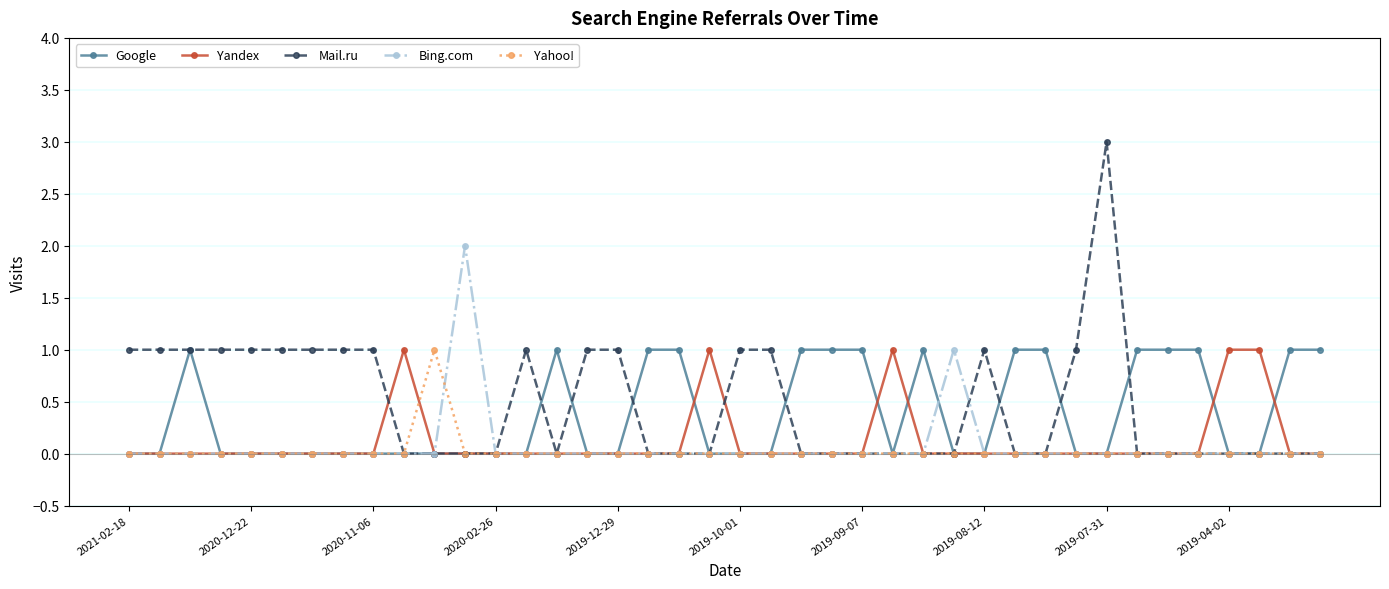

What is the sum of all Yandex values?

5